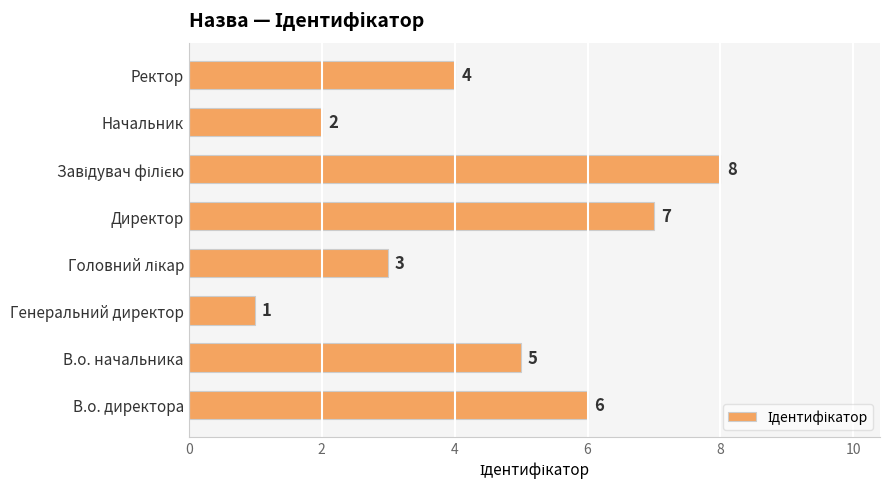

What is the sum of all values?

36